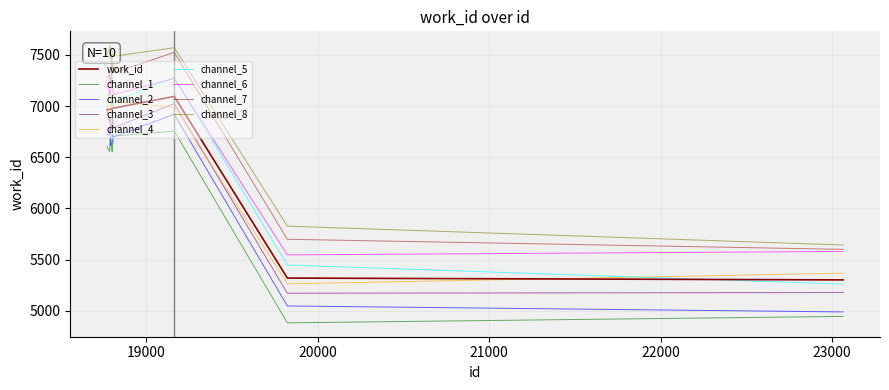

True or false: channel_6 and channel_3 intersect in this chart.

False